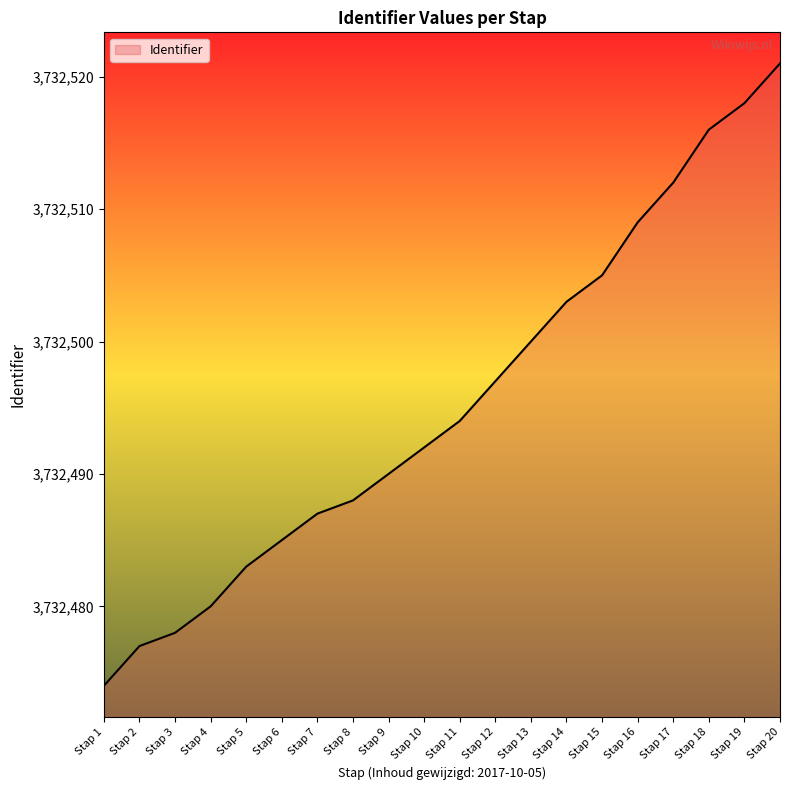

What is the difference between the values at Stap 15 and Stap 11?

11